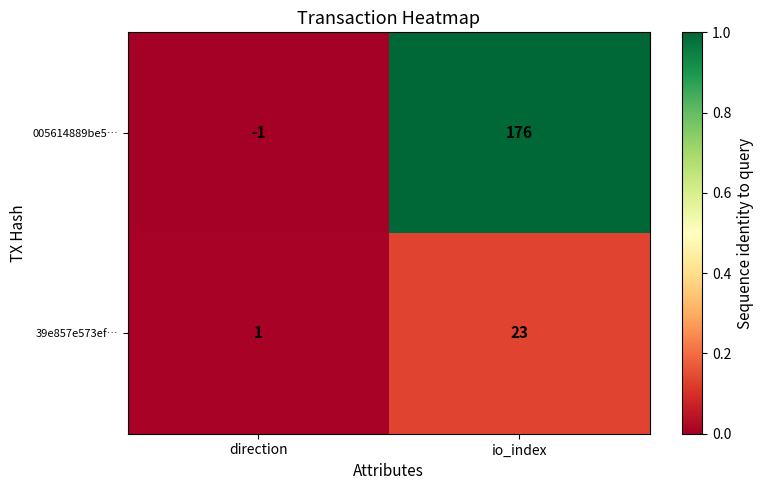

Which series has the largest range (max minus min)?

005614889be5…